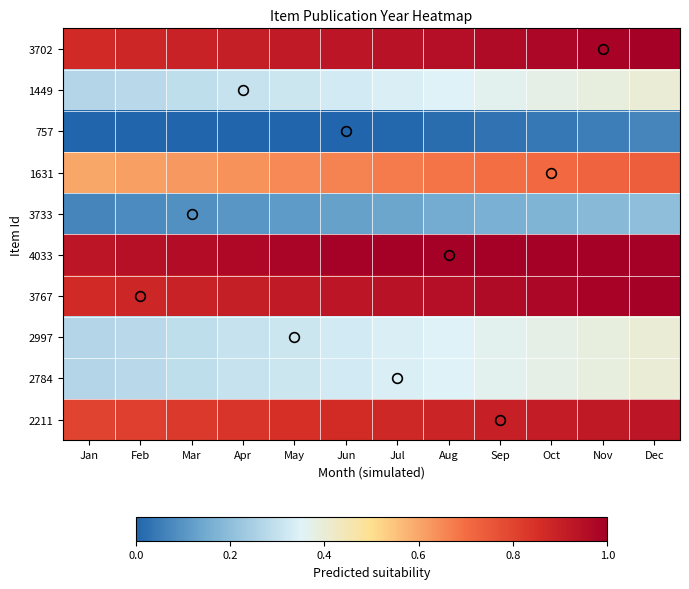

List the series in order of their peak value, lowest first.

757, 3733, 1449, 2997, 2784, 1631, 2211, 3702, 3767, 4033